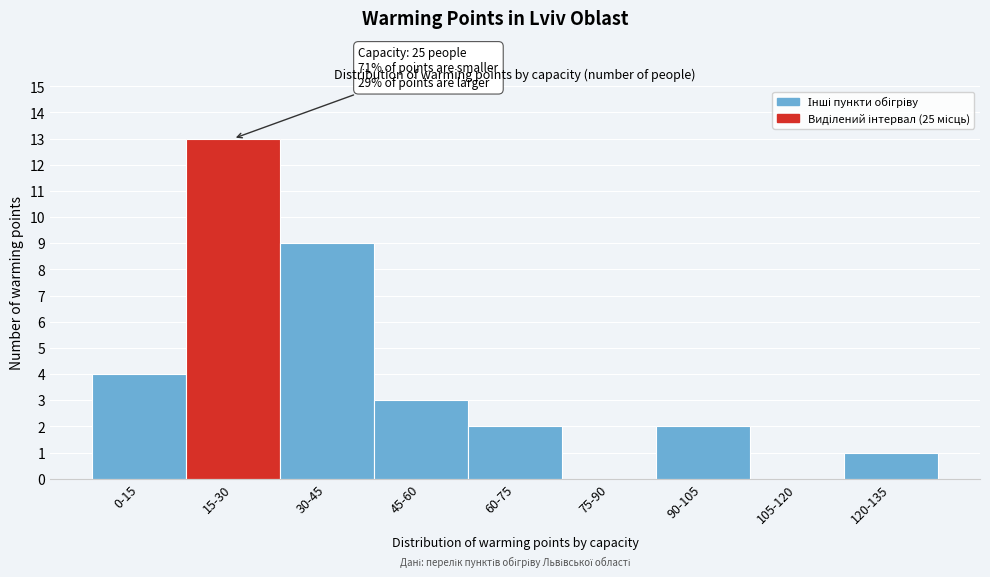

Reading left to right, what are all the values shown in this chart?

0-15=4	15-30=13	30-45=9	45-60=3	60-75=2	75-90=0	90-105=2	105-120=0	120-135=1